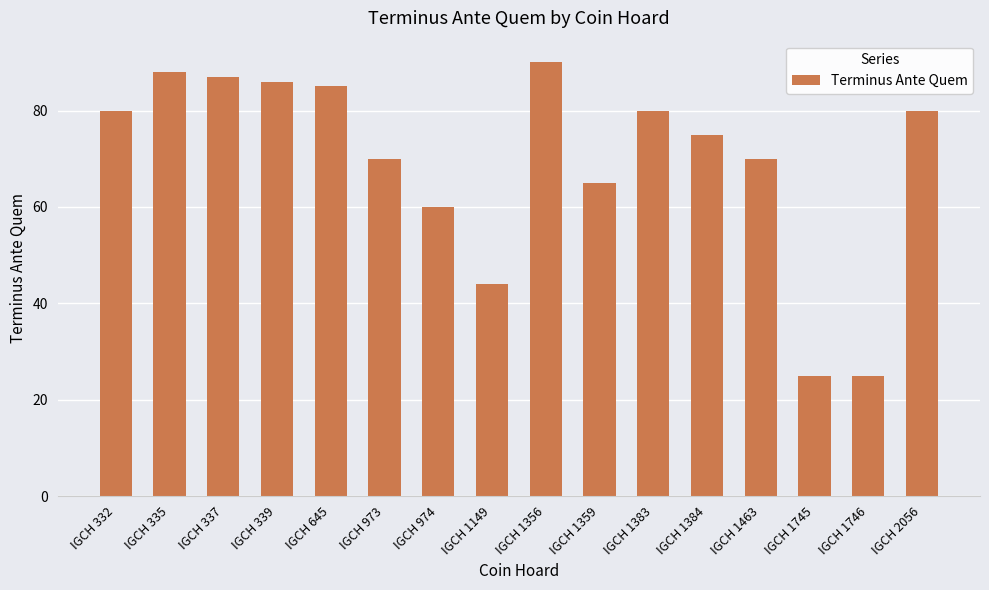

What is the value of the 1st bar from the left?

80